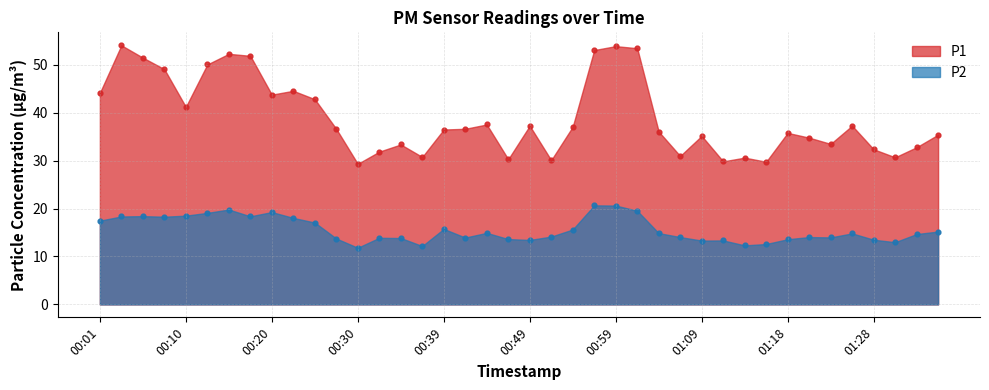

Is the value of P2 at 01:31 greater than the value of P1 at 00:39?

No